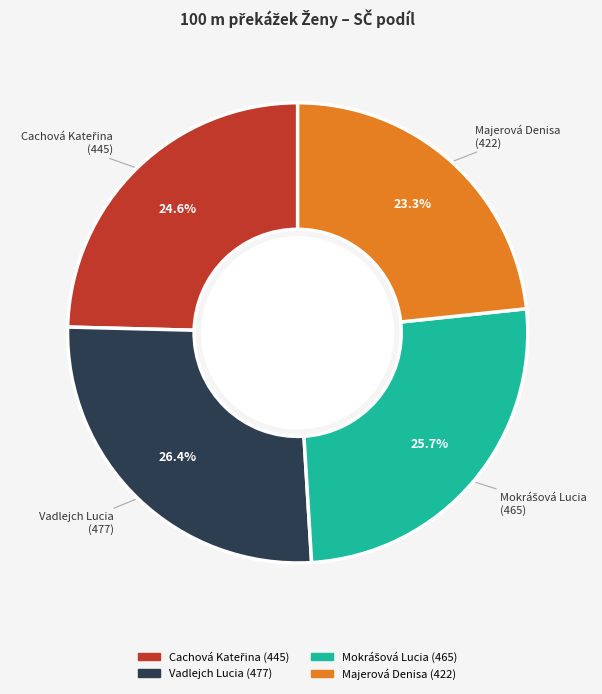

Does any single category account for the majority?

No